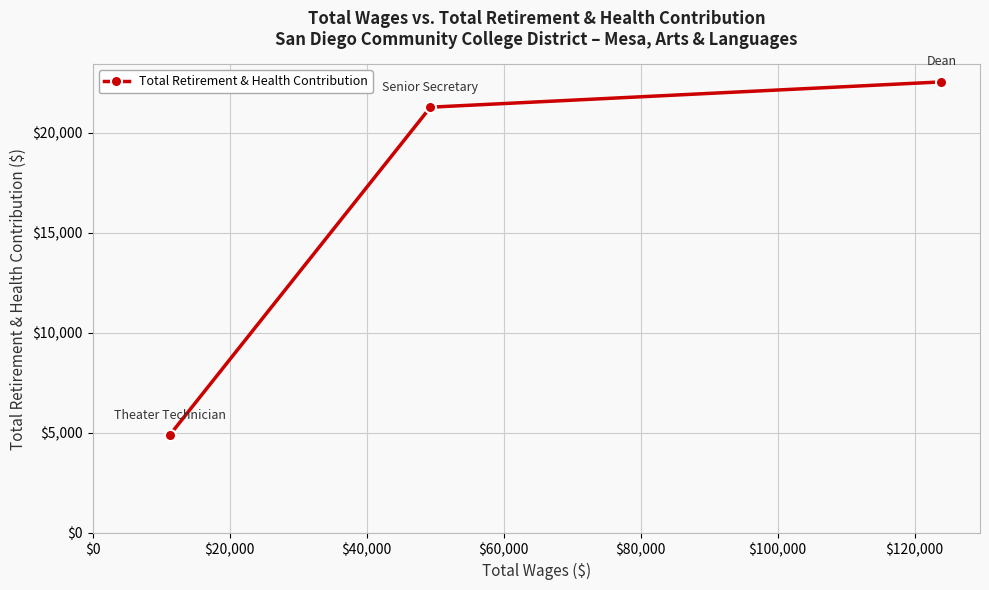

Does the chart display data point markers on the line(s)?

Yes